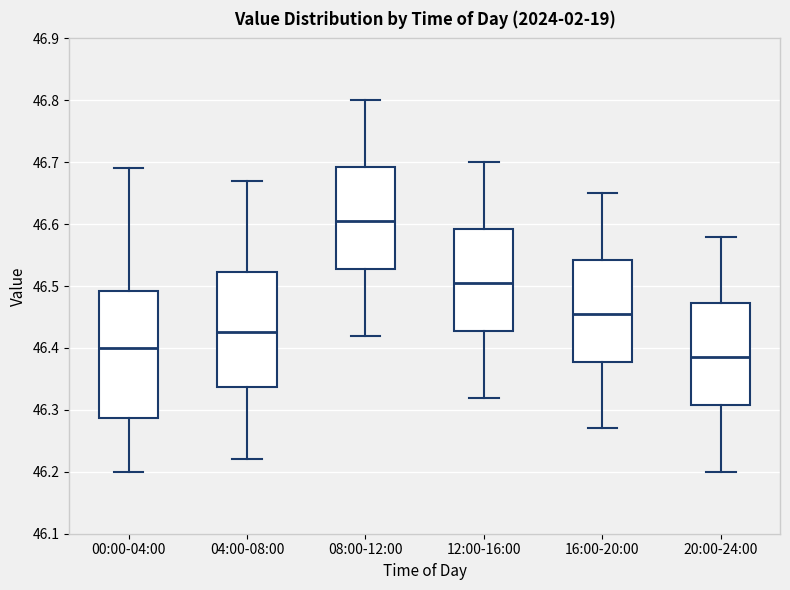

Reading left to right, transcribe this box plot: for each box, give where its median line is, the range the box spans, and where its two whiskers end, as read against the y-axis. The values are not printed on the chart, so give them approximately, as read against the axis.

00:00-04:00: median 46.40, box 46.29 to 46.49, whiskers 46.20 to 46.69
04:00-08:00: median 46.43, box 46.34 to 46.52, whiskers 46.22 to 46.67
08:00-12:00: median 46.61, box 46.53 to 46.69, whiskers 46.42 to 46.80
12:00-16:00: median 46.51, box 46.43 to 46.59, whiskers 46.32 to 46.70
16:00-20:00: median 46.46, box 46.38 to 46.54, whiskers 46.27 to 46.65
20:00-24:00: median 46.39, box 46.31 to 46.47, whiskers 46.20 to 46.58